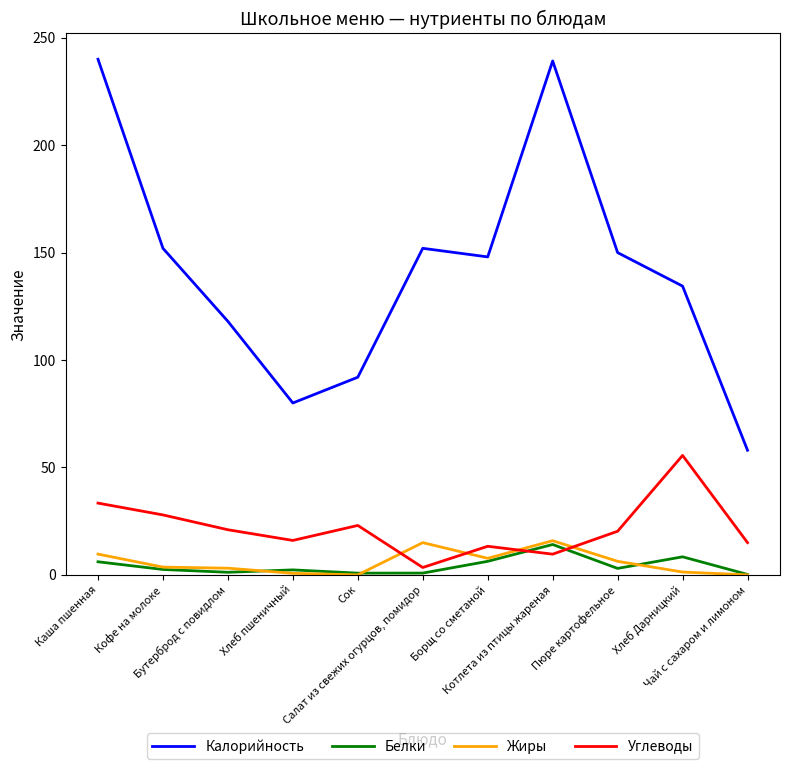

True or false: Жиры and Калорийность cross at least once.

False